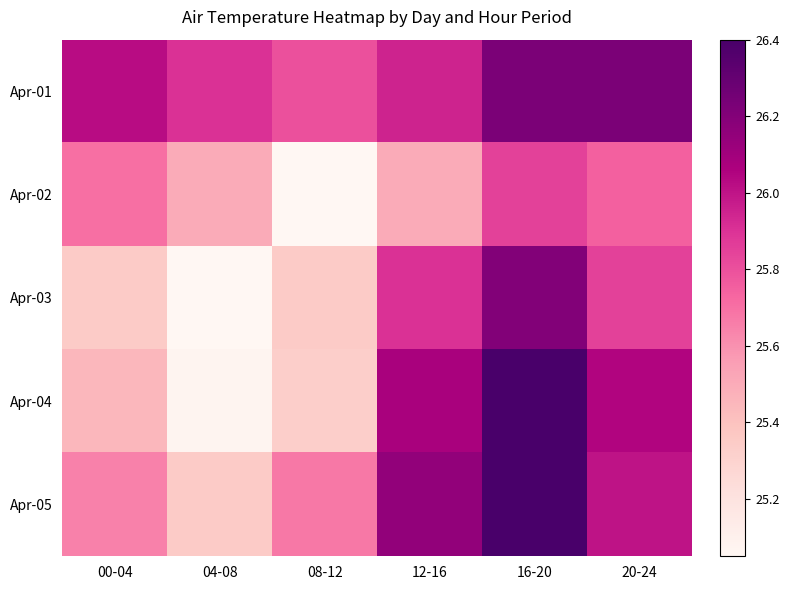

At 12-16, list the series in order from largest to smallest.

Apr-05, Apr-04, Apr-01, Apr-03, Apr-02